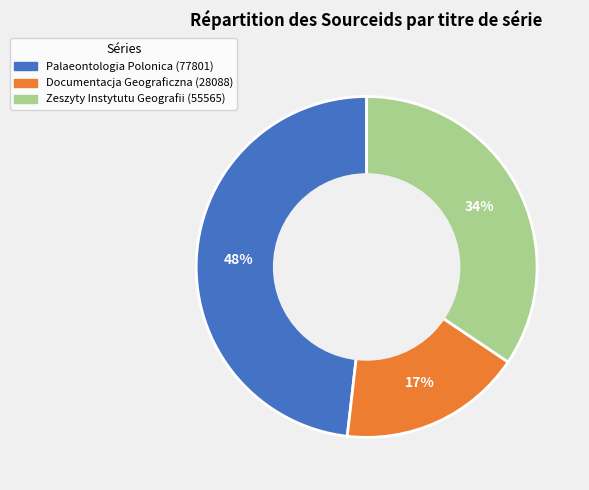

Is it true that Zeszyty Instytutu Geografii is 34% of the pie?

True